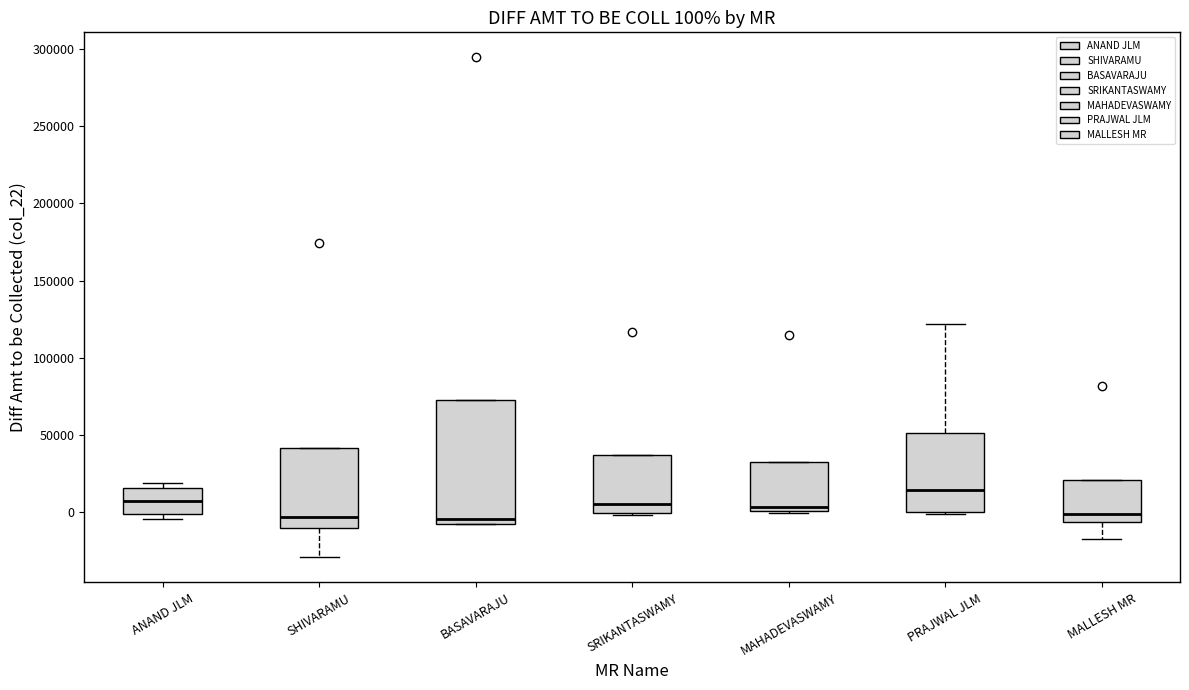

Comparing the boxes themselves (not the whiskers), which one is the tallest?

BASAVARAJU